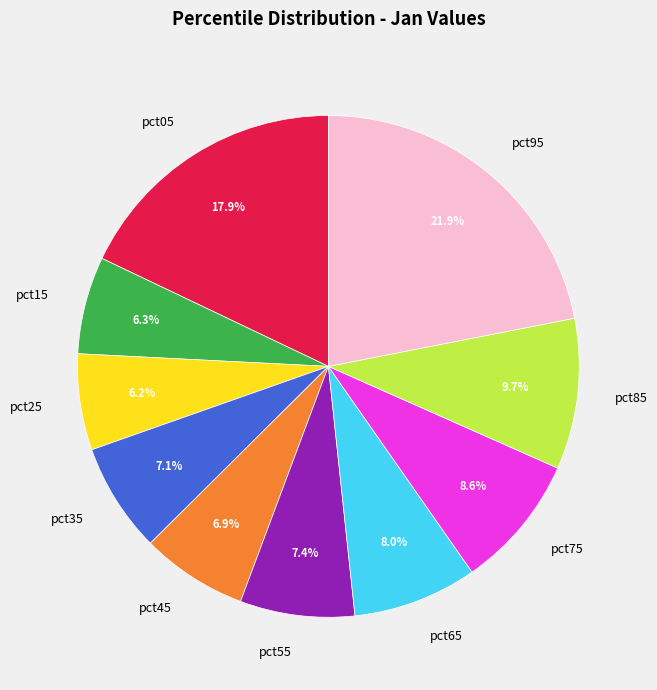

What is the largest slice in the pie chart?

pct95